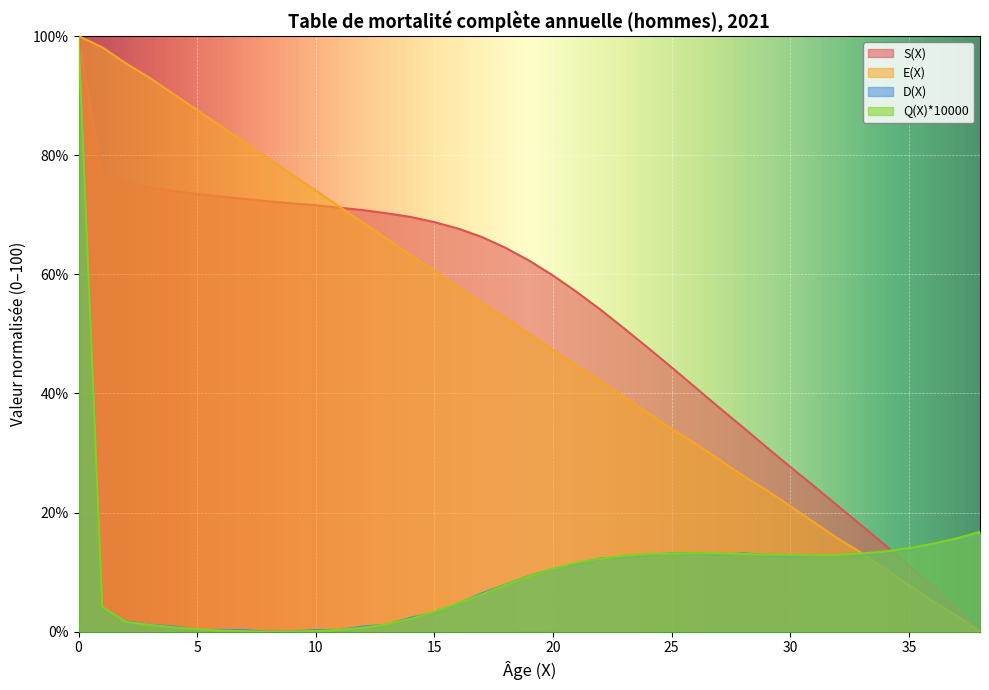

Is the value of D(X) at 18 greater than the value of Q(X)*10000 at 13?

Yes